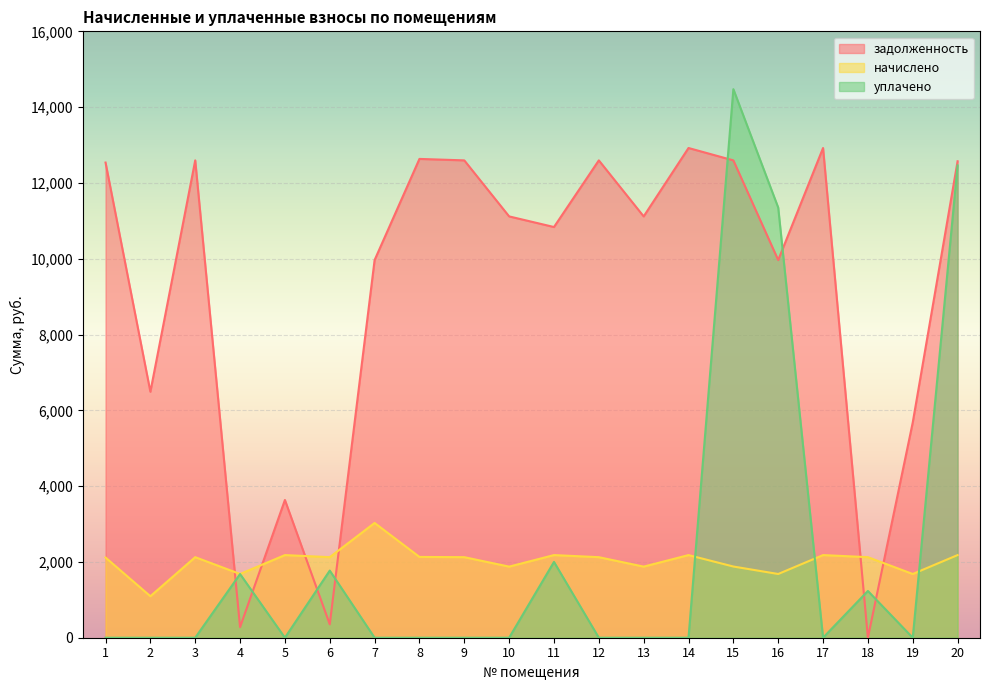

Which series has the largest range (max minus min)?

уплачено